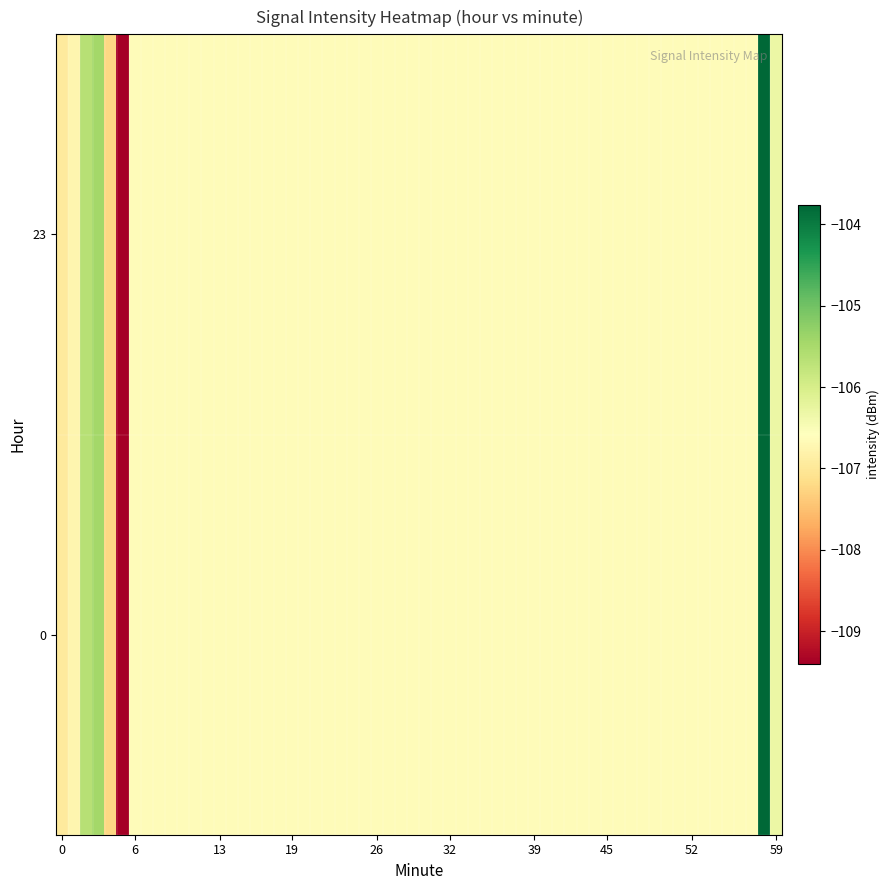

What is the highest value of the 23 series?

-102.1